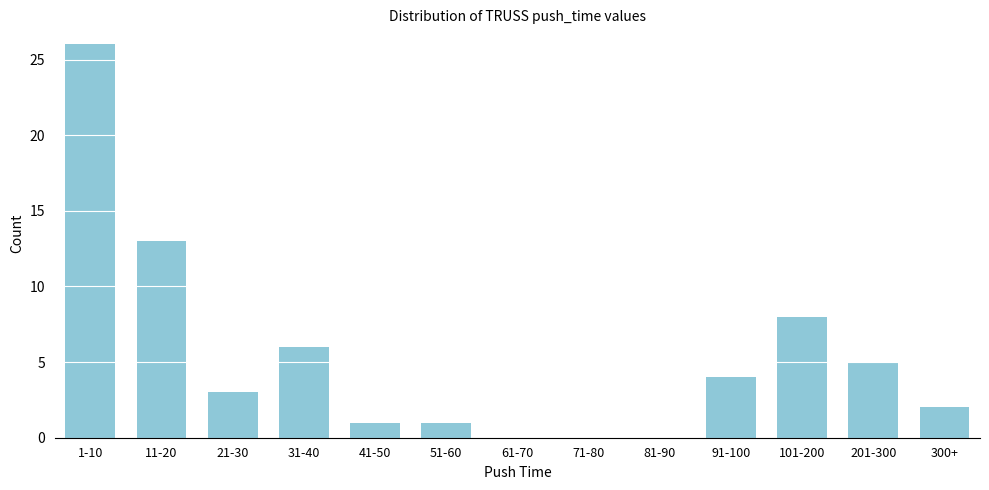

Reading left to right, extract all data points from this chart.

1-10=26	11-20=13	21-30=3	31-40=6	41-50=1	51-60=1	61-70=0	71-80=0	81-90=0	91-100=4	101-200=8	201-300=5	300+=2